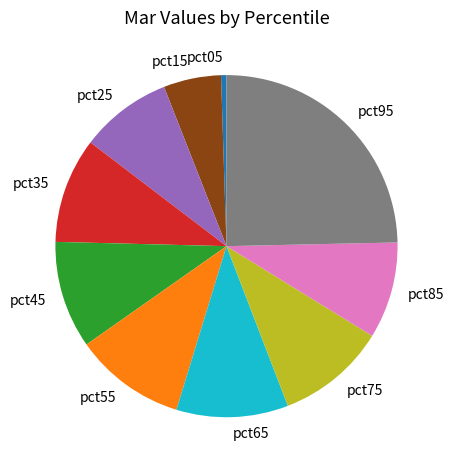

How many segments does this pie chart have?

10